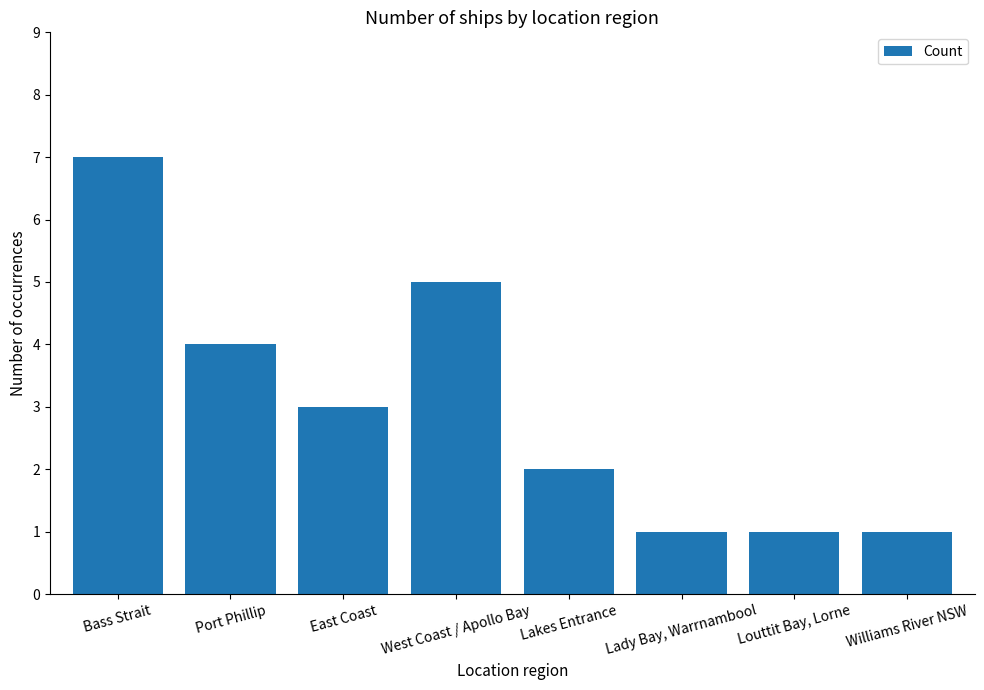

How many data points are less than 3?

4